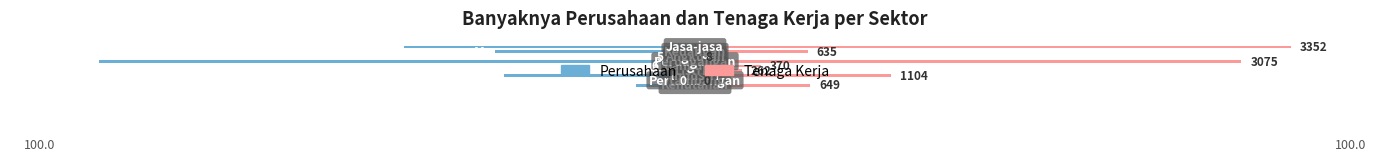

Read the Perusahaan value at 8.

-48.9